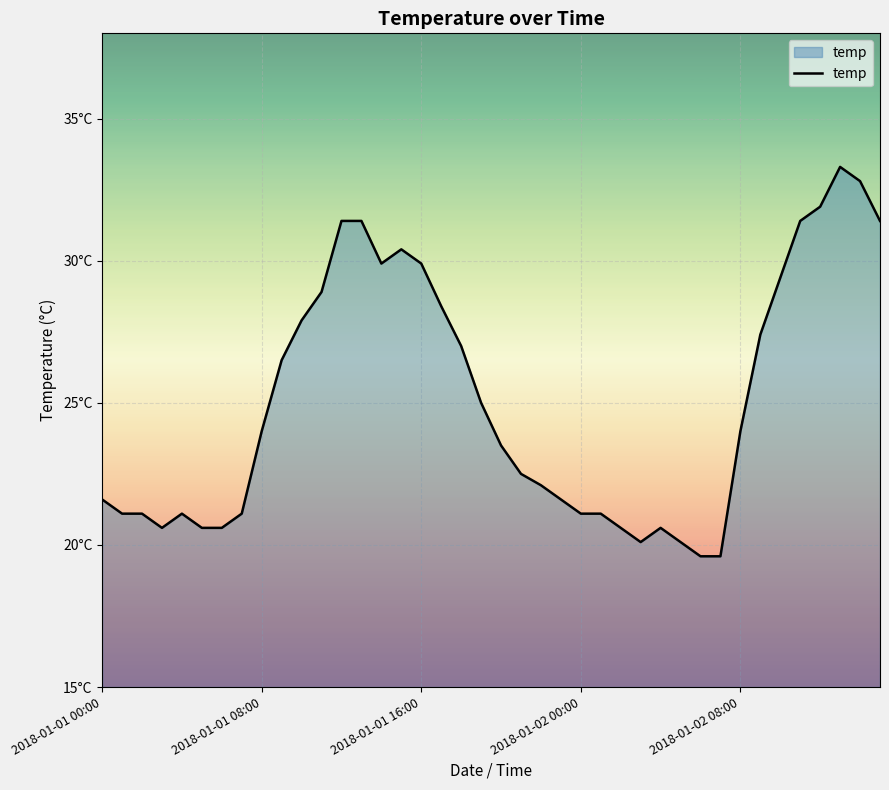

True or false: the data has more than 1 interior local peaks.

True